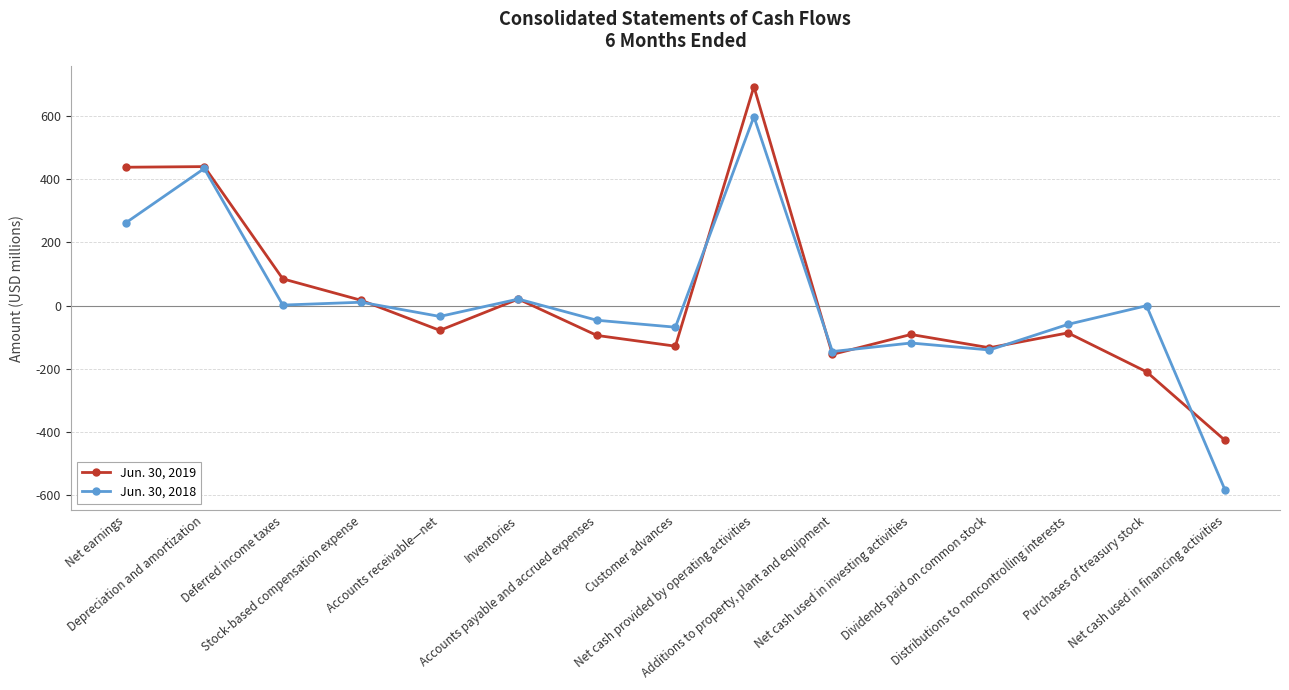

Rank the categories by Jun. 30, 2018 value from lowest to highest.

Net cash used in financing activities, Additions to property, plant and equipment, Dividends paid on common stock, Net cash used in investing activities, Customer advances, Distributions to noncontrolling interests, Accounts payable and accrued expenses, Accounts receivable—net, Purchases of treasury stock, Deferred income taxes, Stock-based compensation expense, Inventories, Net earnings, Depreciation and amortization, Net cash provided by operating activities